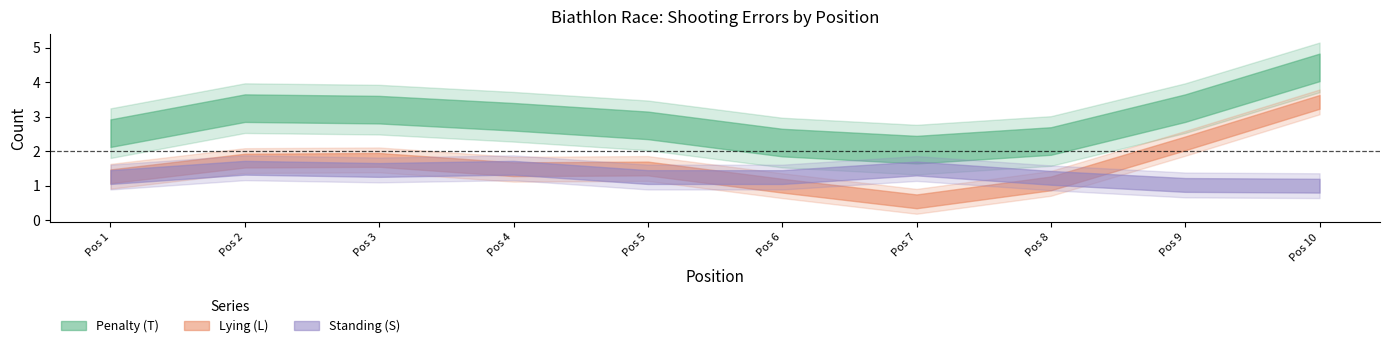

What is the sum of the Lying (L) values at 9 and 4?

3